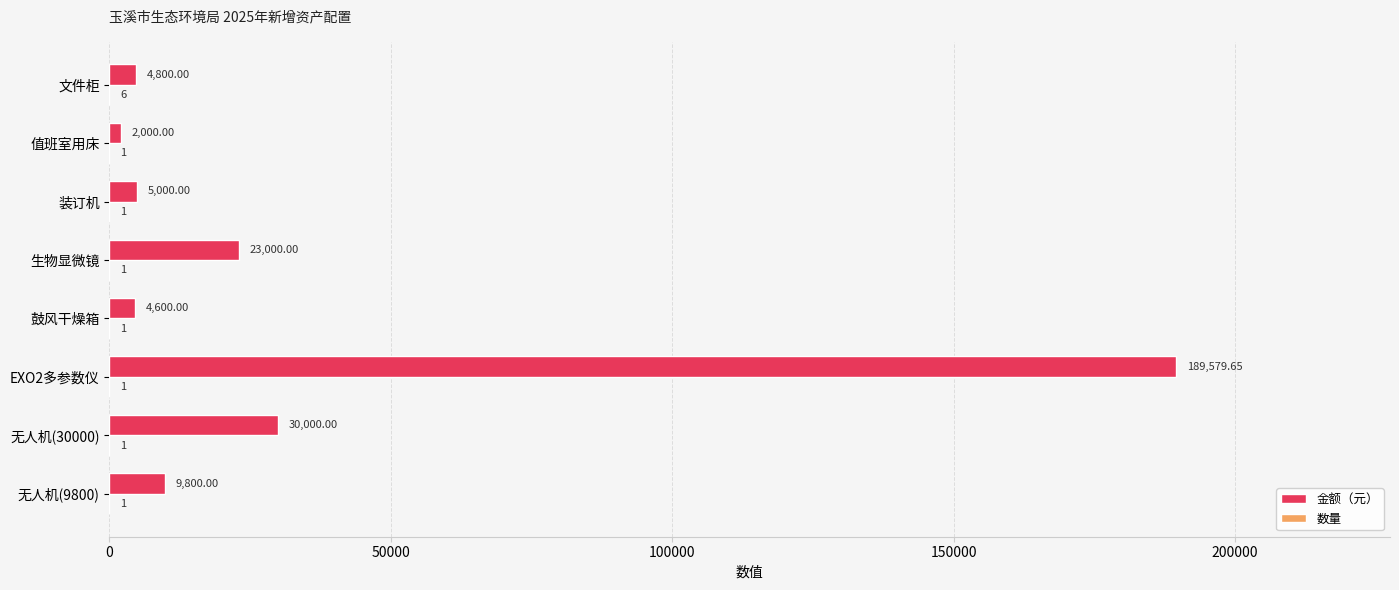

Between 生物显微镜 and 值班室用床, which series saw the biggest shift?

金额（元）